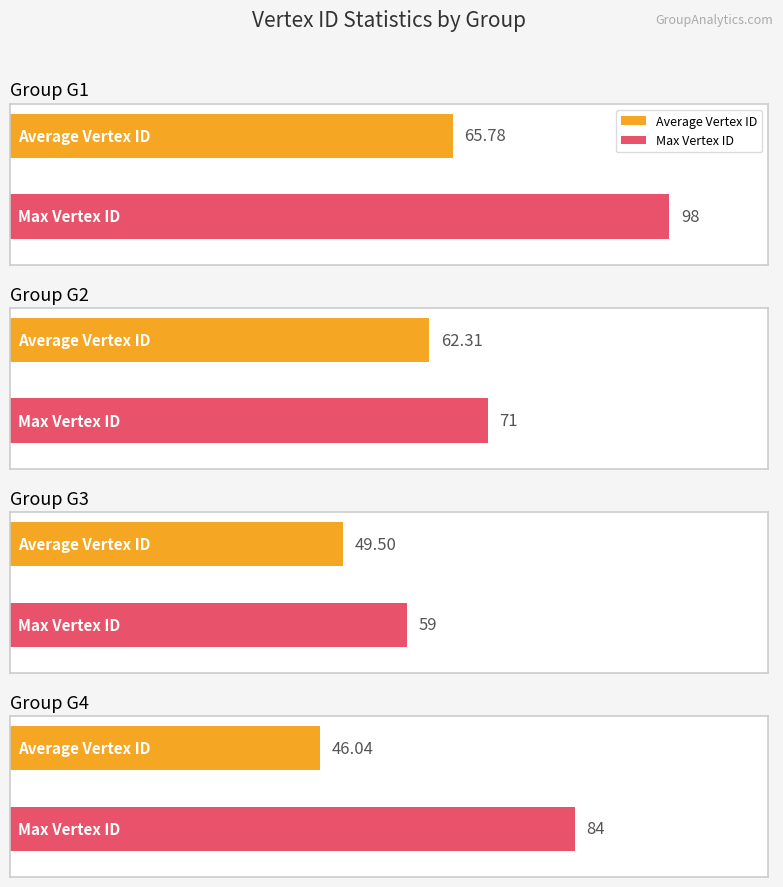

Rank the series by their average value, from highest to lowest.

Max Vertex ID, Average Vertex ID